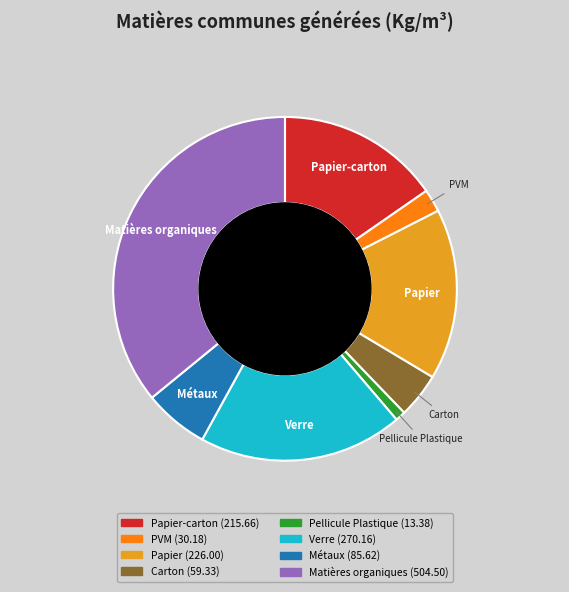

The Matières organiques slice represents 36% of the pie. True or false?

True